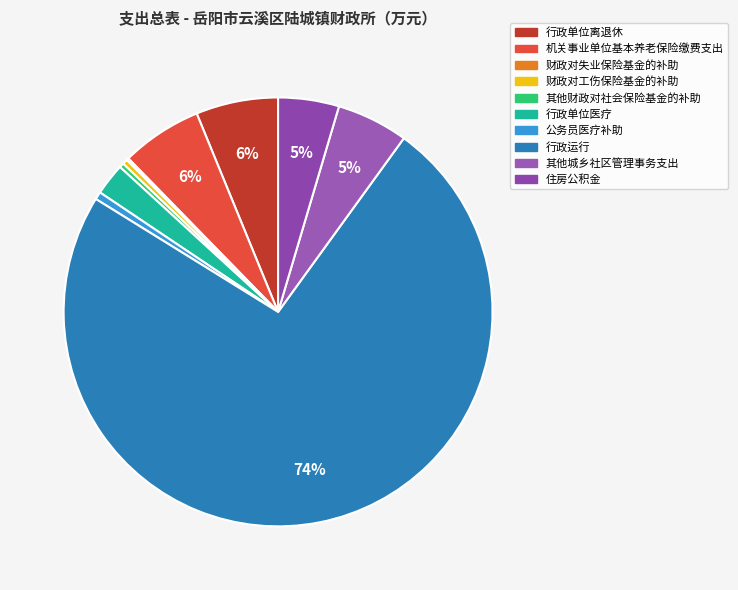

Which slice represents more than half of the pie?

行政运行